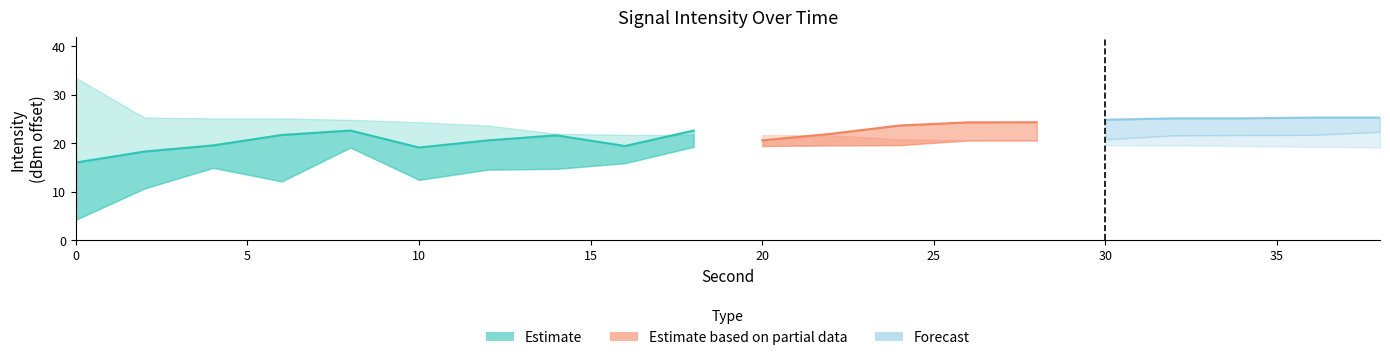

At which category is the sum across all series the highest?

38